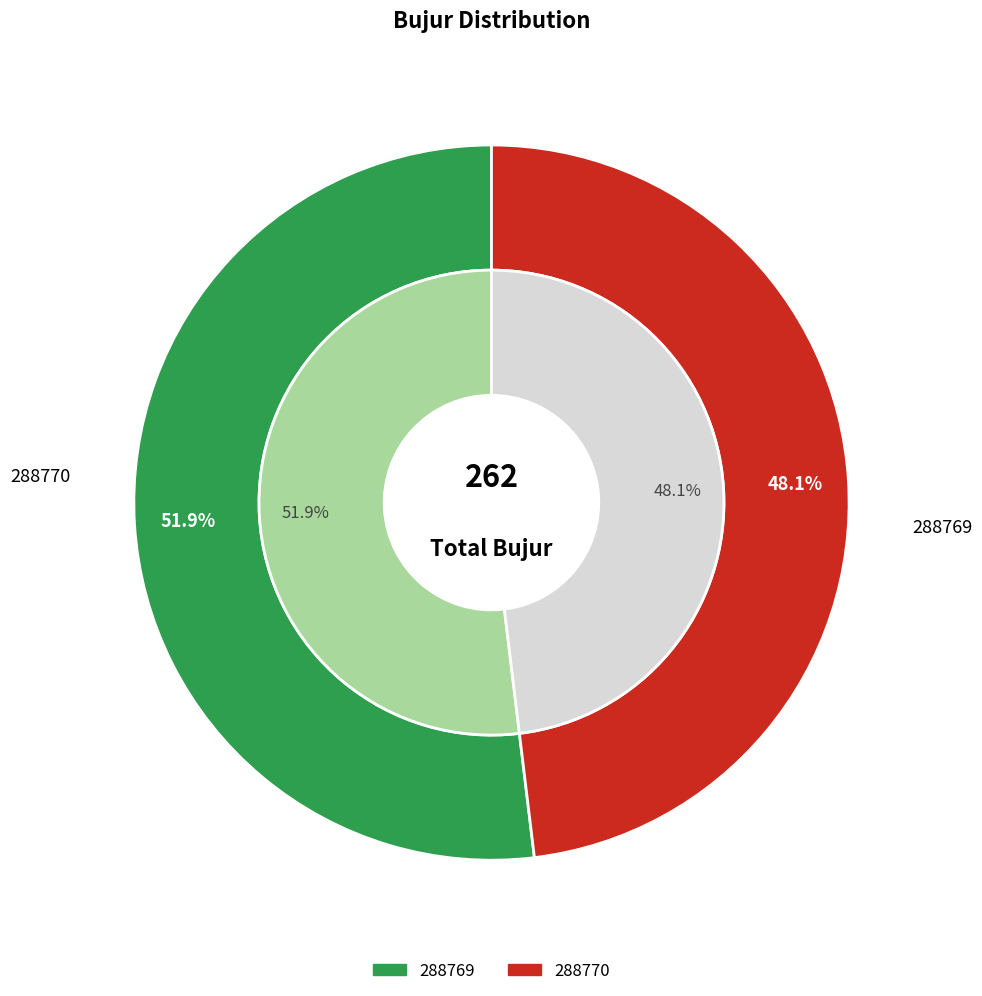

Is there a majority slice in this chart?

Yes